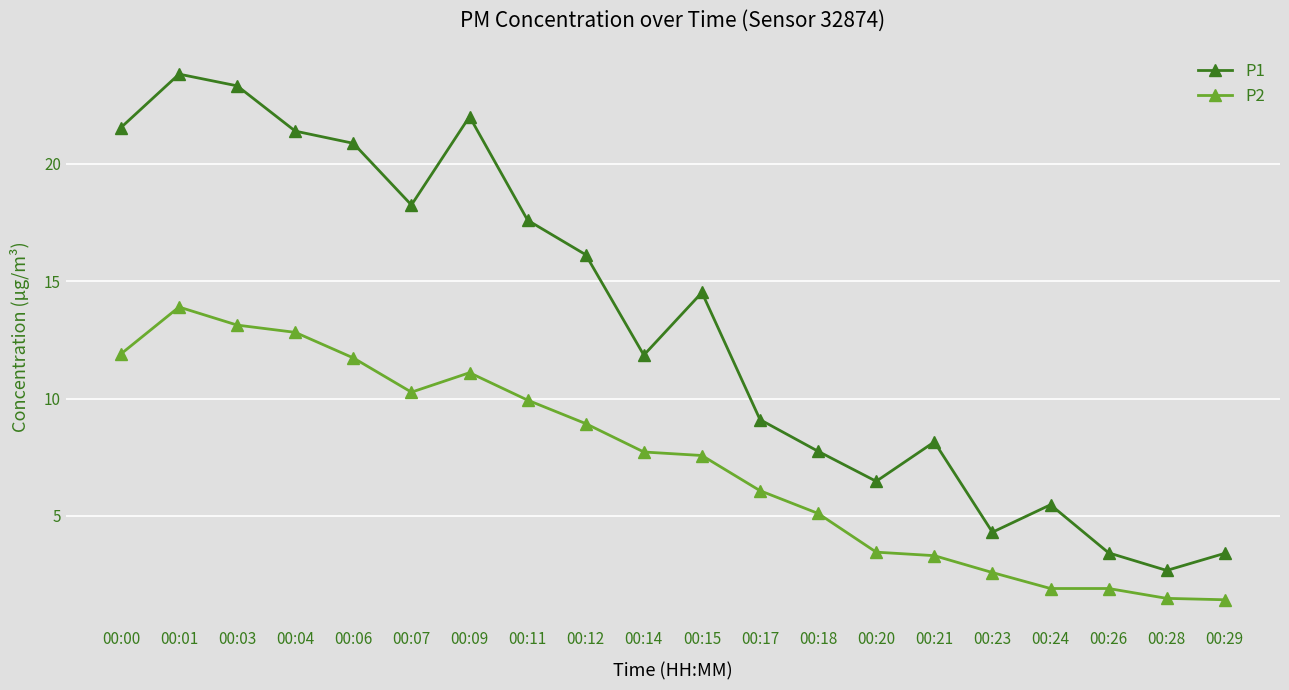

True or false: P2 has a value of 13.1 at 00:03.

True